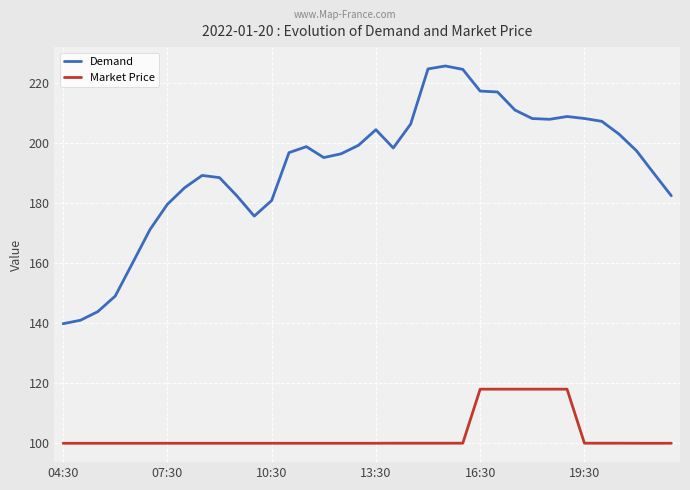

Which series has the widest spread of values?

Demand